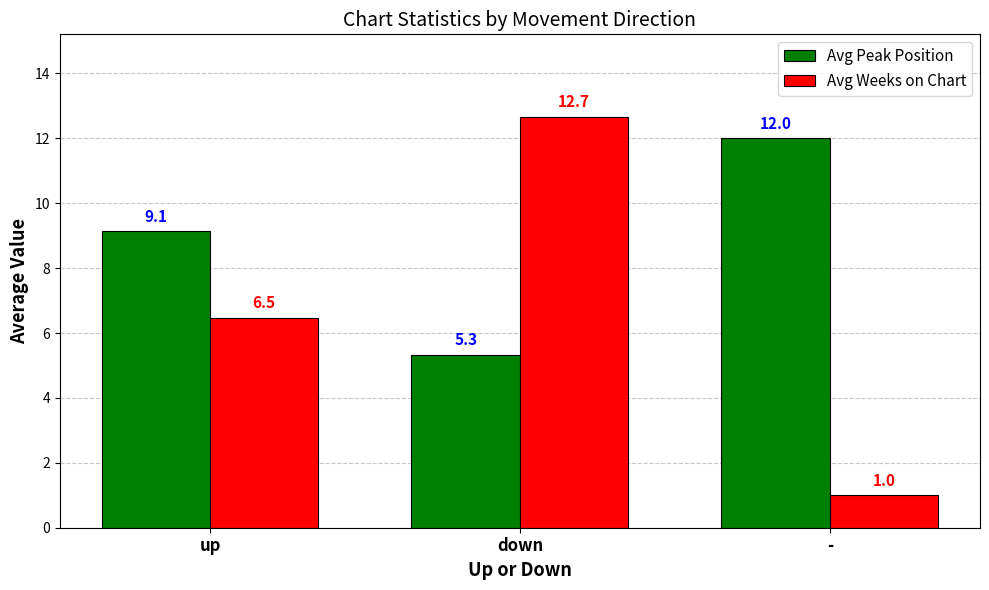

Are the bars grouped side by side (vs. stacked)?

Yes